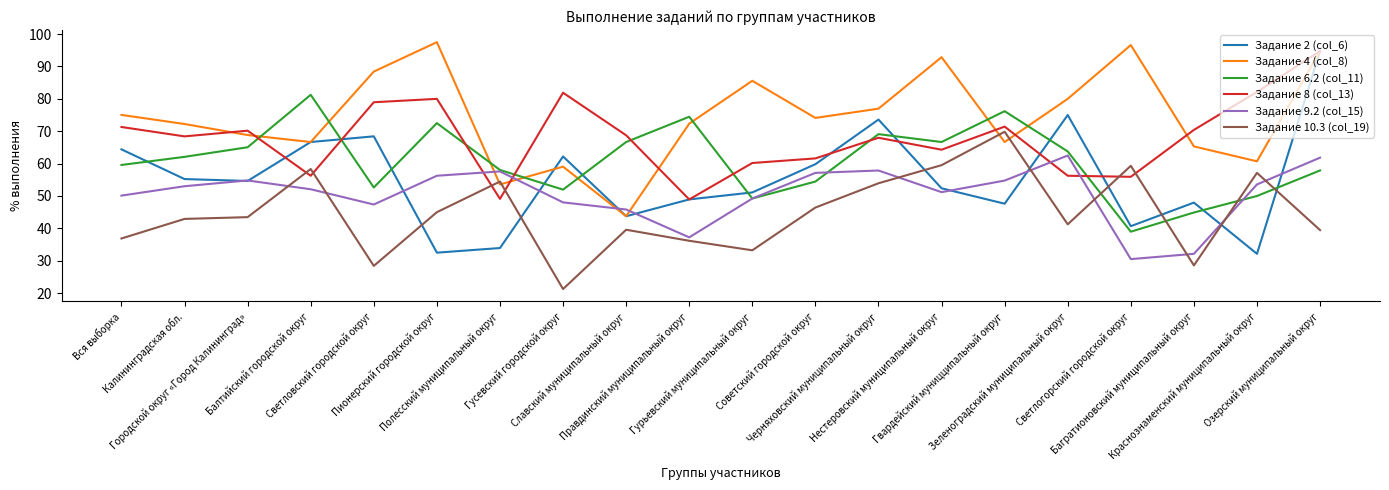

What position from the right is Озерский муниципальный округ?

1